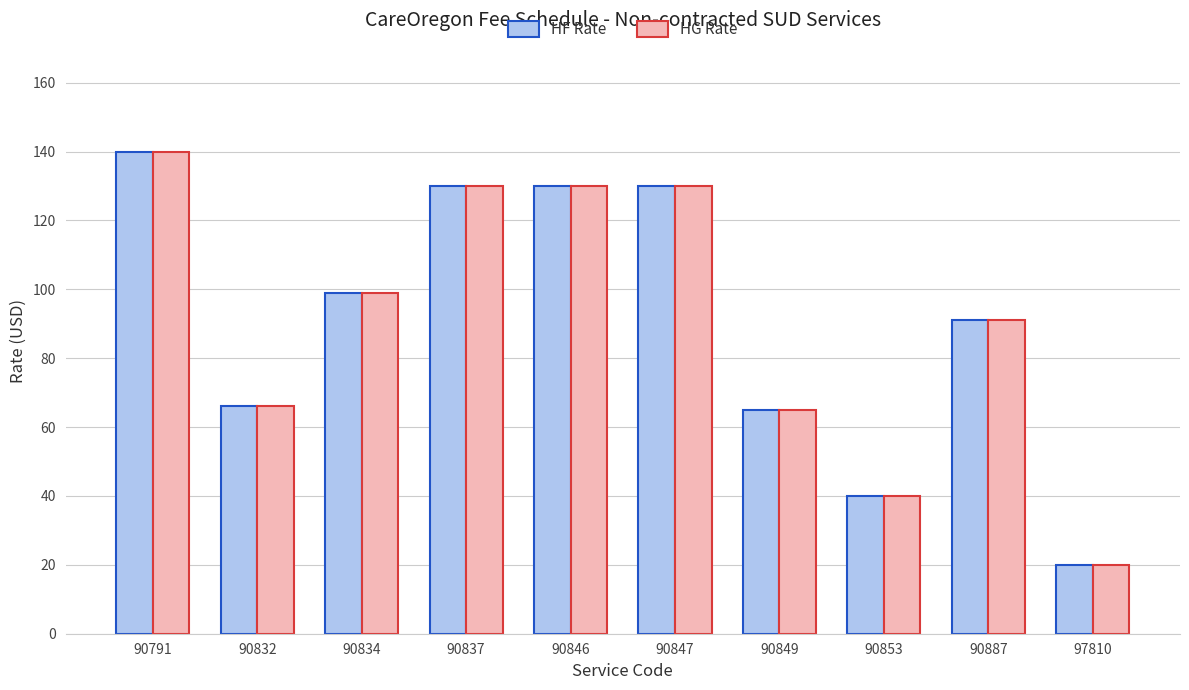

Where is HG Rate nearest to the value 80?

90887